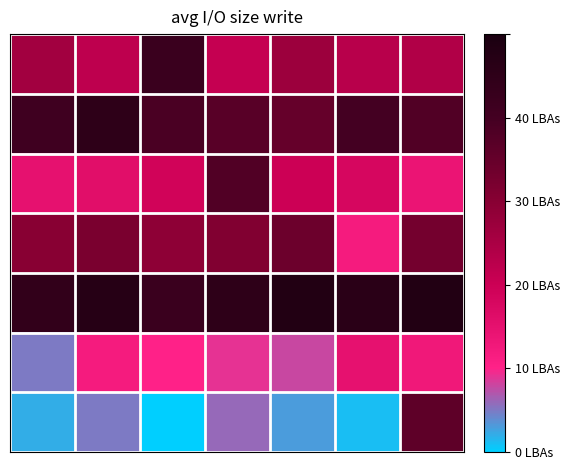

Count the number of categories in the chart.

7